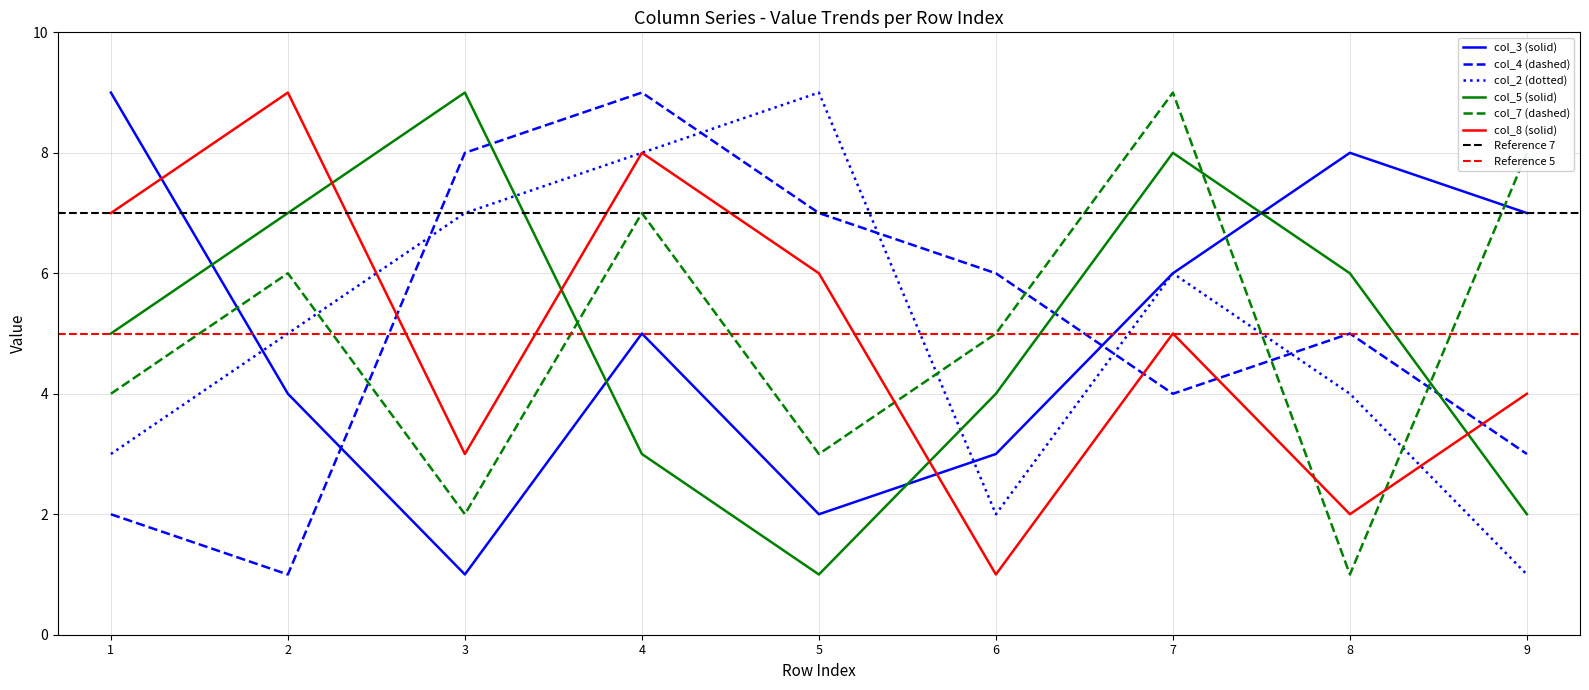

How many lines are shown in the chart?

6